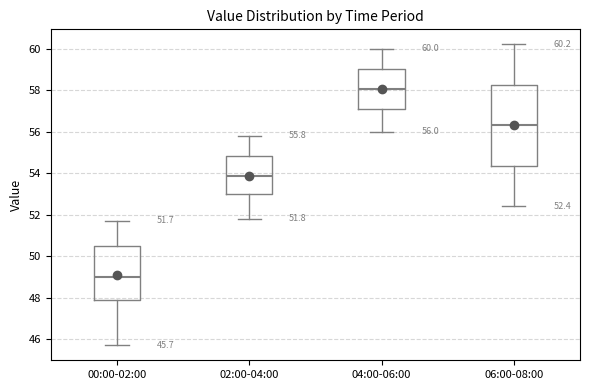

Comparing the boxes themselves (not the whiskers), which one is the tallest?

06:00-08:00